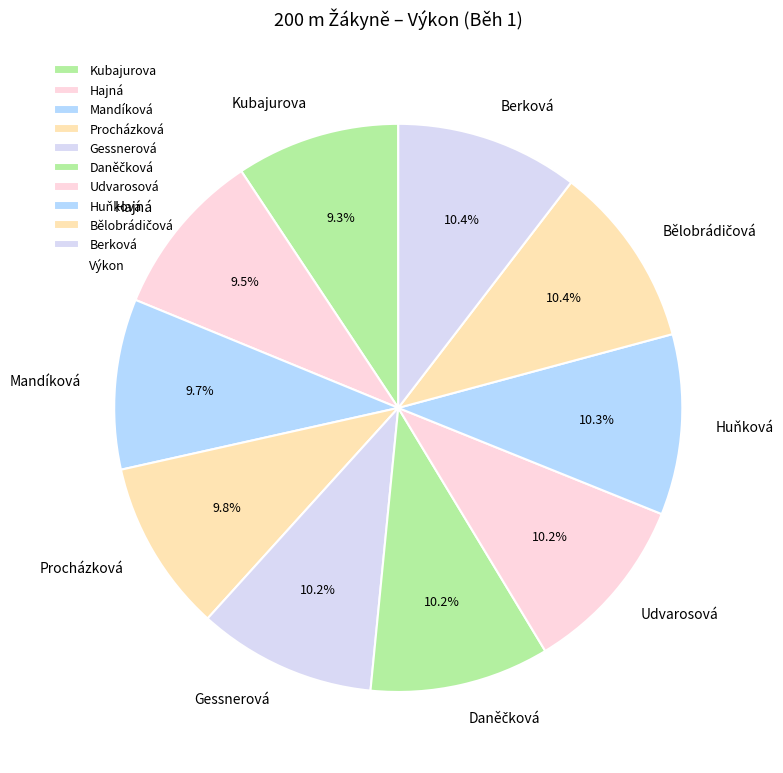

Combined, what portion of the pie is Mandíková and Huňková?

20.0%